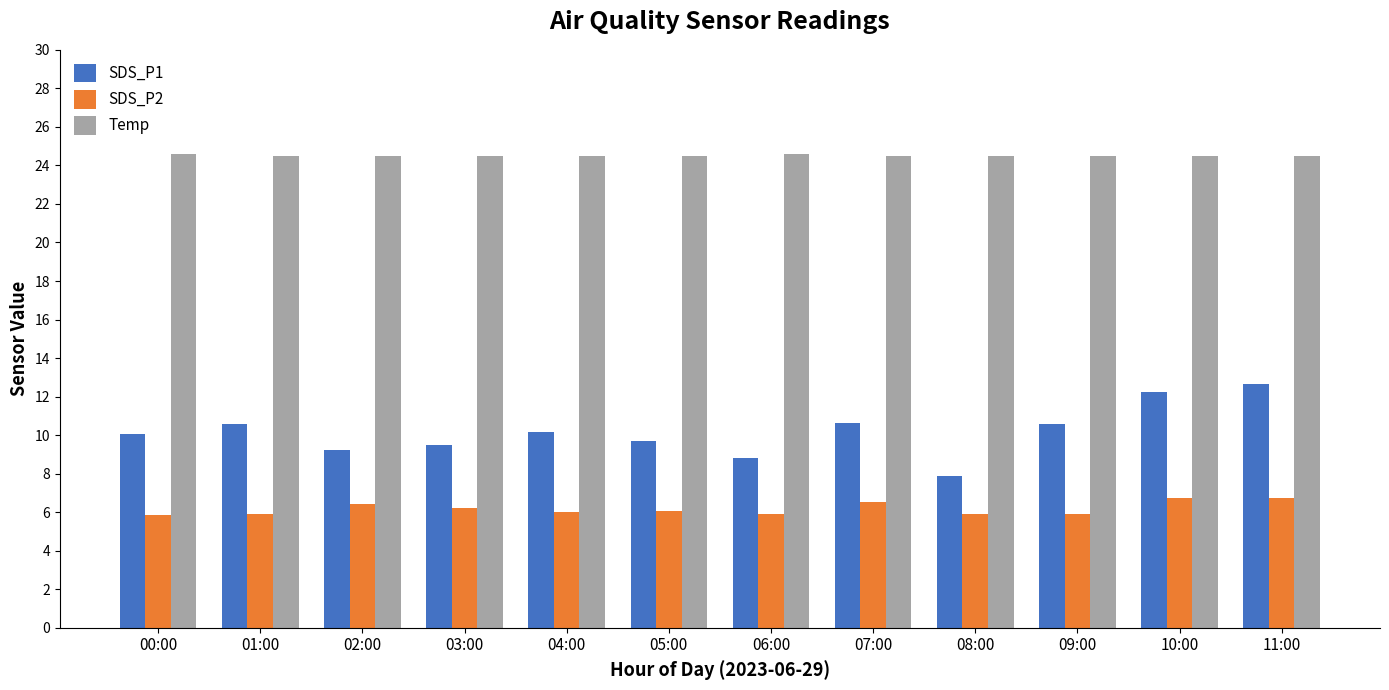

Which category has the lowest value in the SDS_P1 series?

08:00